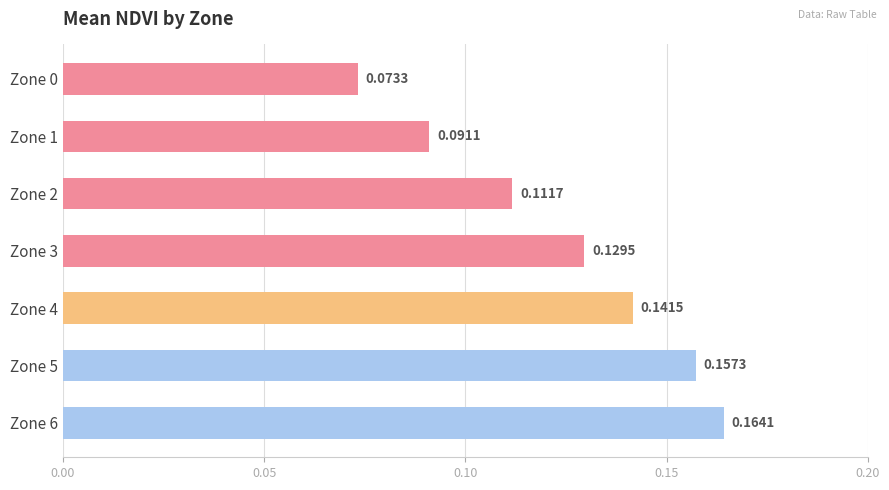

Are the bars grouped side by side (vs. stacked)?

No